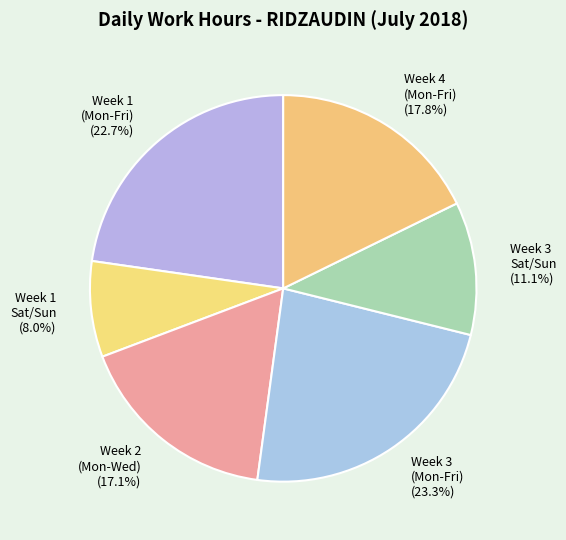

Between Week 4 (Mon-Fri) and Week 3 (Mon-Fri), which is larger?

Week 3 (Mon-Fri)